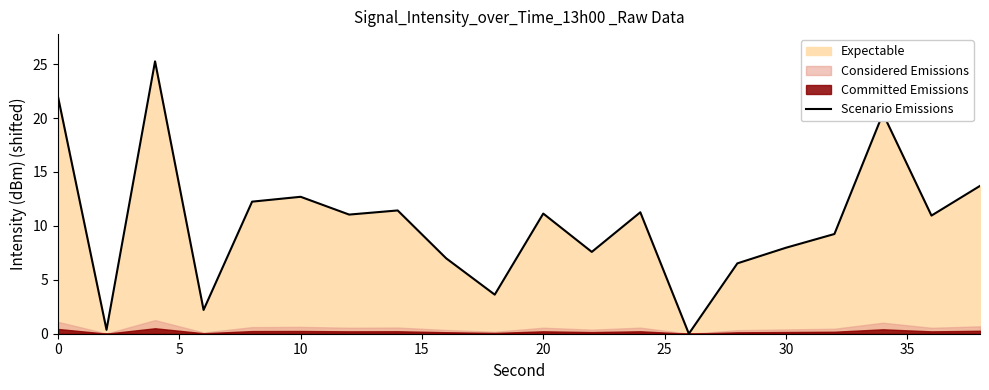

What is the highest value of the Scenario Emissions series?

25.3